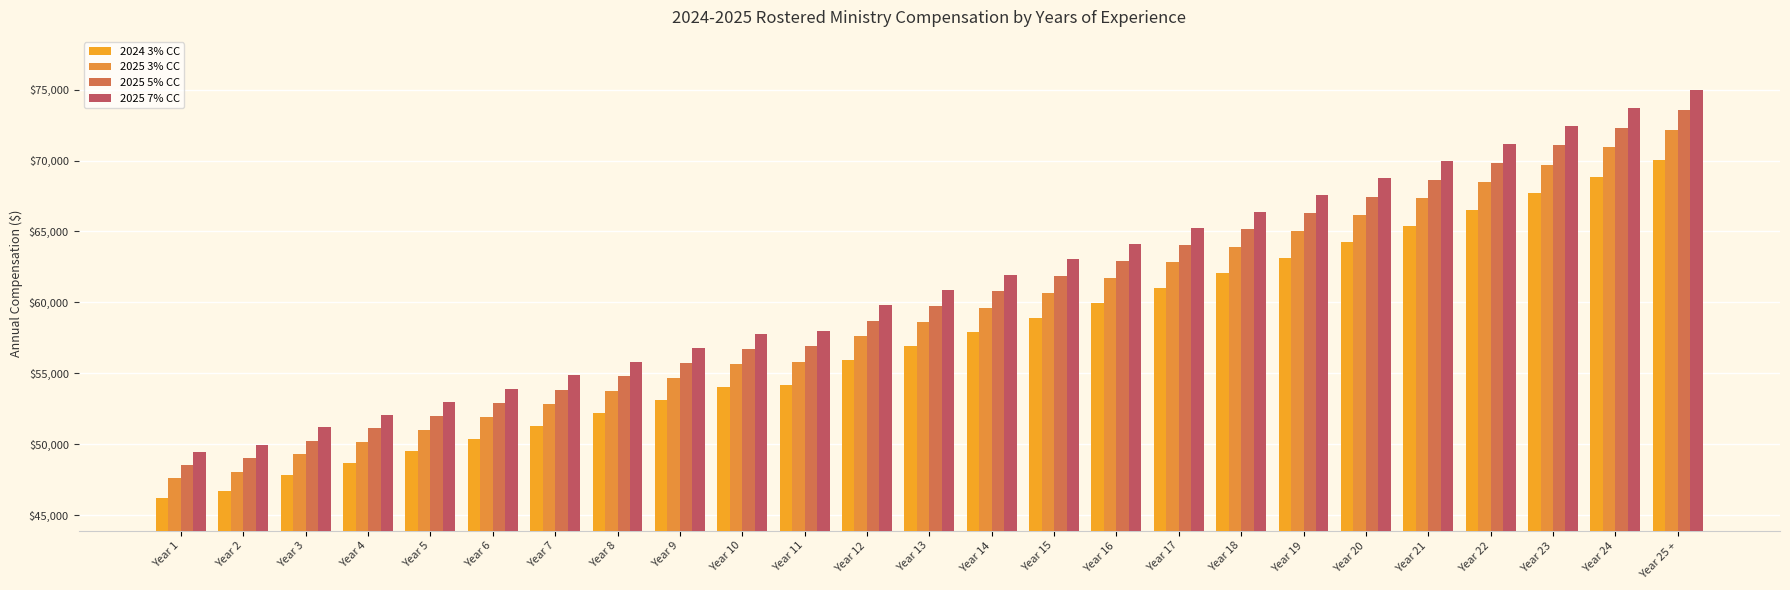

Where does the 2025 7% CC series first go above 60884?

Year 13